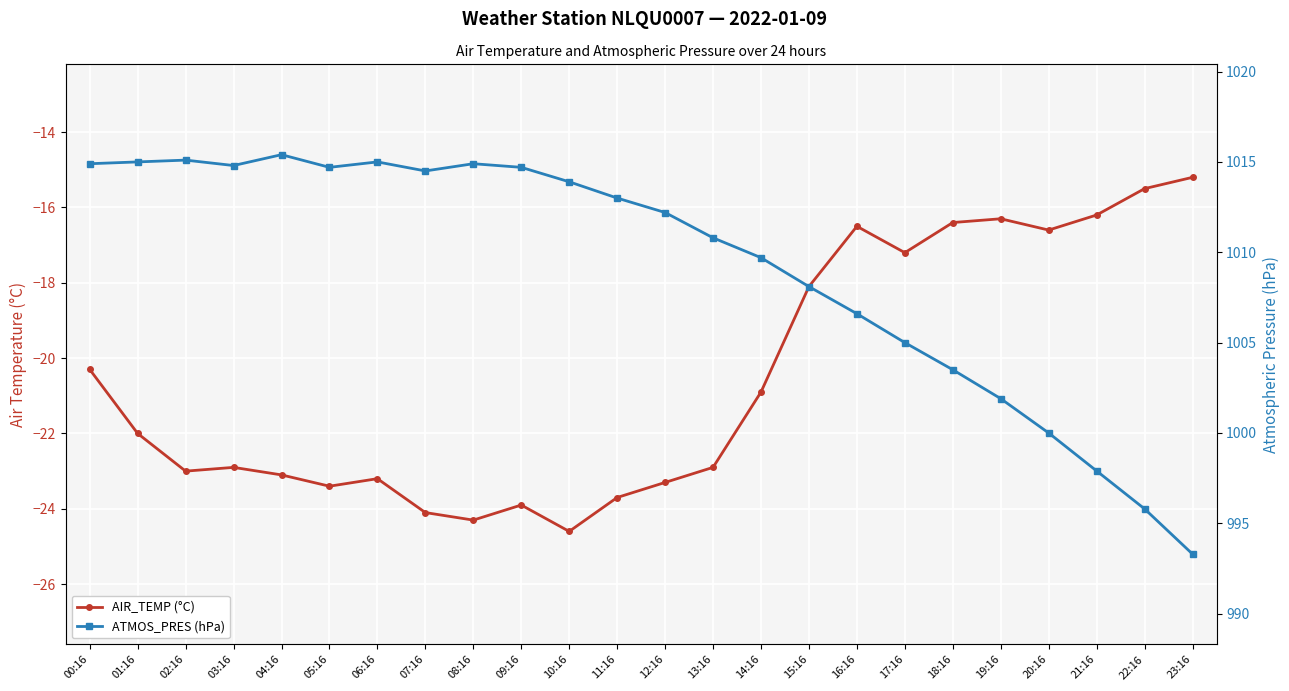

Rank the series by their maximum value, from lowest to highest.

AIR_TEMP (°C), ATMOS_PRES (hPa)